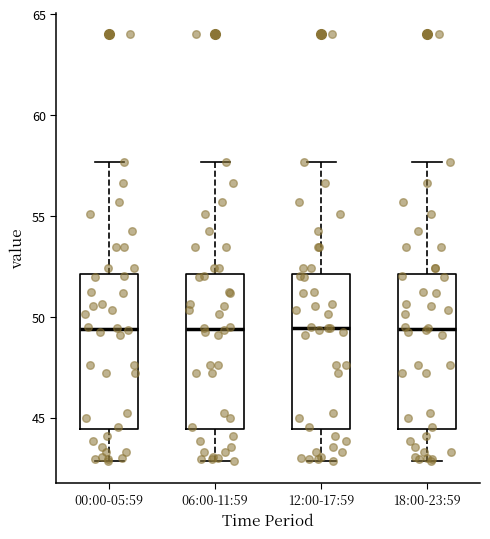

Reading left to right, transcribe this box plot: for each box, give where its median line is, the range the box spans, and where its two whiskers end, as read against the y-axis. The values are not printed on the chart, so give them approximately, as read against the axis.

00:00-05:59: median 49.5, box 44.5 to 52.0, whiskers 43.0 to 57.5
06:00-11:59: median 49.5, box 44.5 to 52.0, whiskers 43.0 to 57.5
12:00-17:59: median 49.5, box 44.5 to 52.0, whiskers 43.0 to 57.5
18:00-23:59: median 49.5, box 44.5 to 52.0, whiskers 43.0 to 57.5